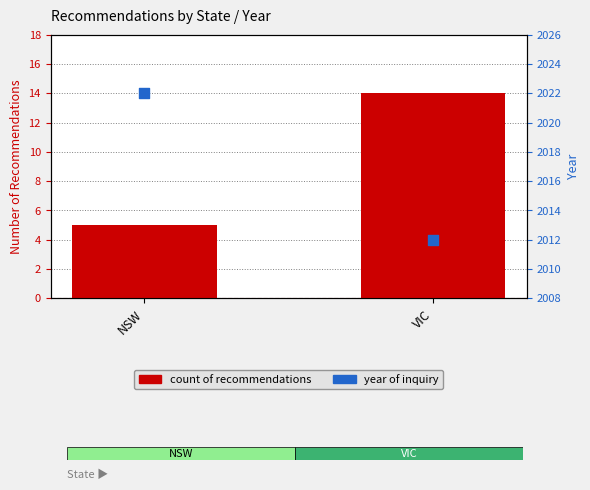

At which category is the sum across all series the highest?

NSW